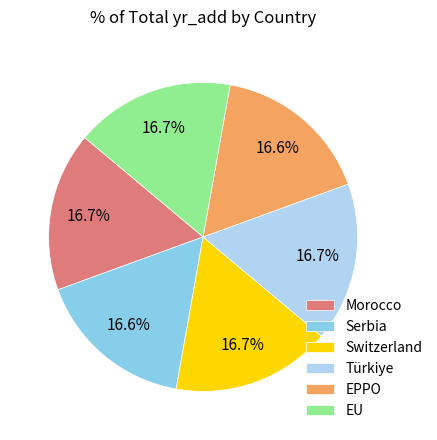

To the nearest percent, what percentage of the pie is EU?

17%